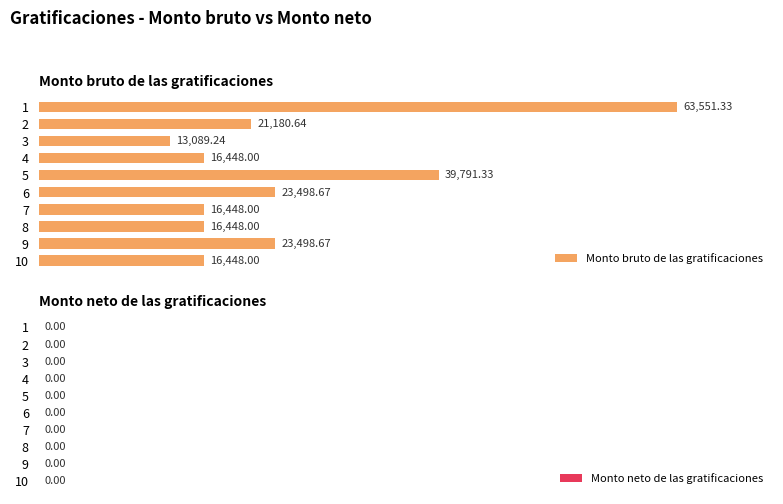

Between 10 and 3, which is larger?

10